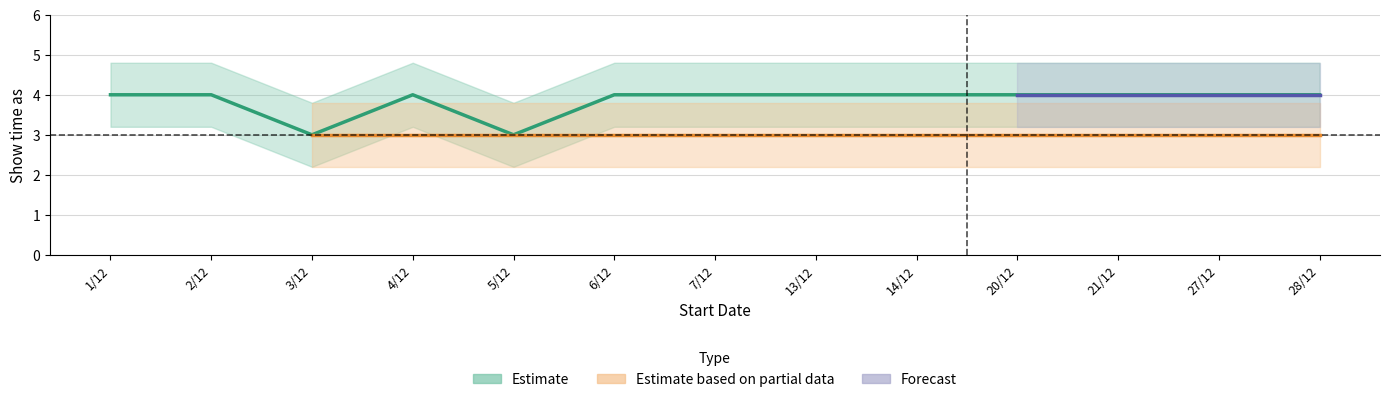

True or false: Forecast and Estimate cross at least once.

False